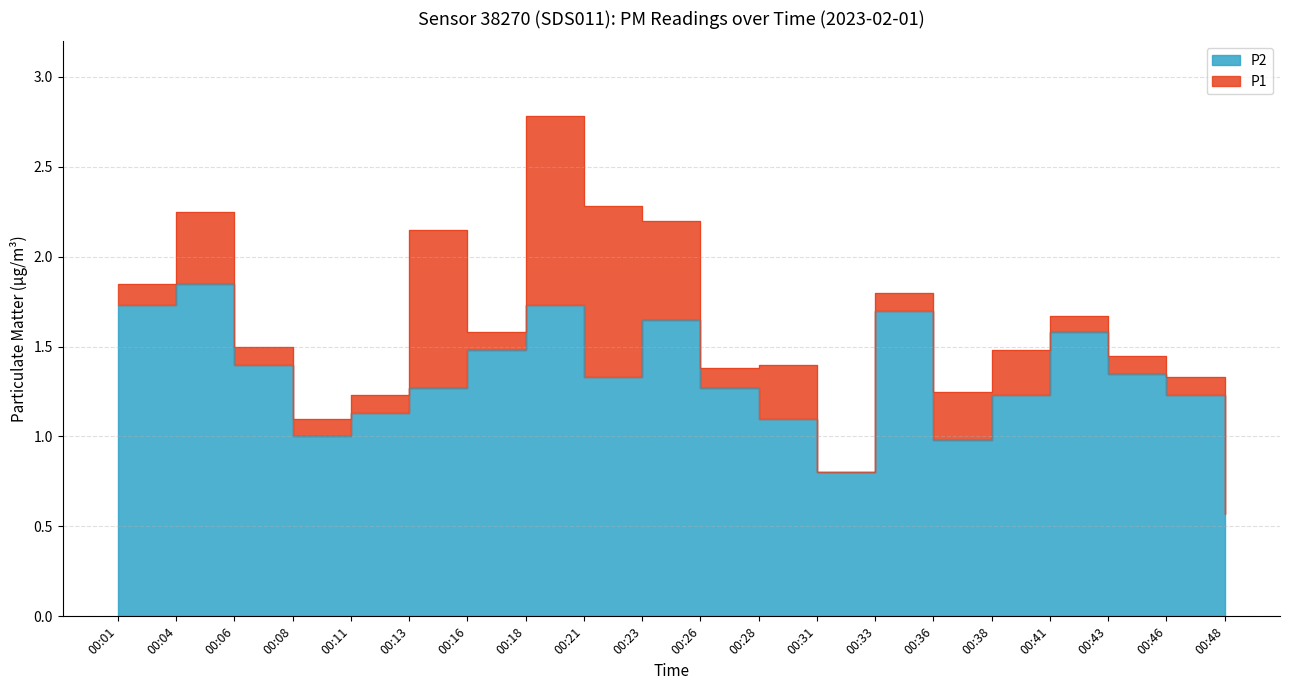

In P2, how many points are higher than both neighbors (excluding endpoints)?

5